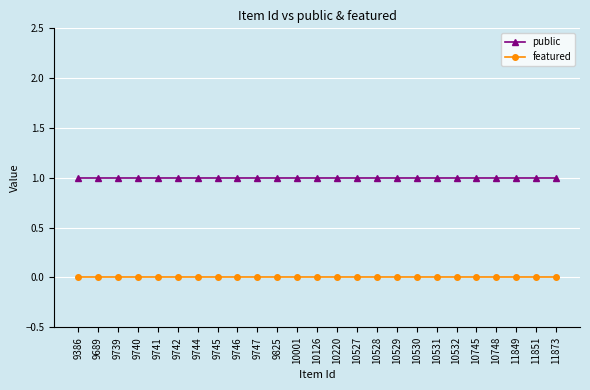

True or false: featured and public intersect in this chart.

False